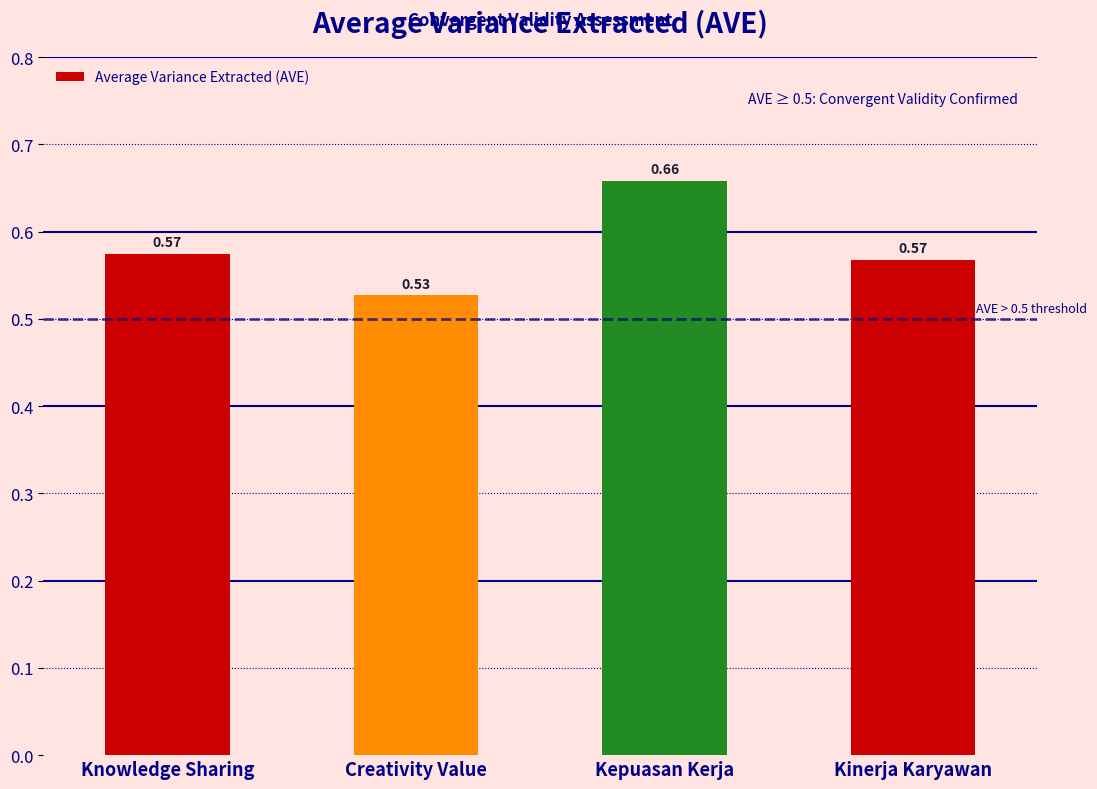

At which category does the chart reach its minimum across all series?

Creativity Value